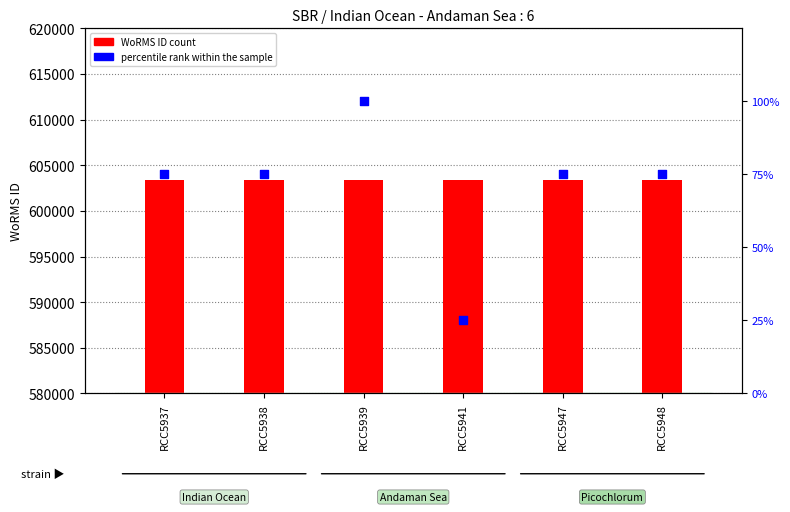

At which category is the sum across all series the highest?

RCC5939